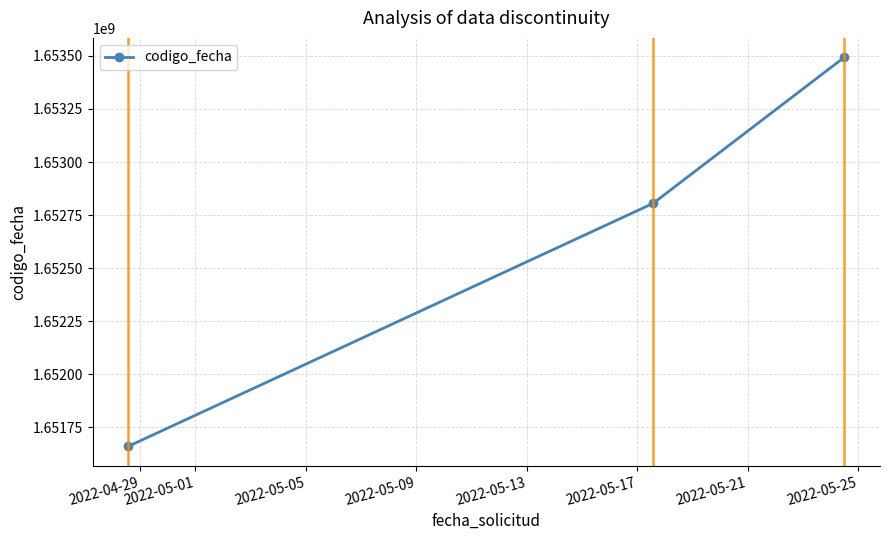

What is the value of the 1st point from the left?

1651661631